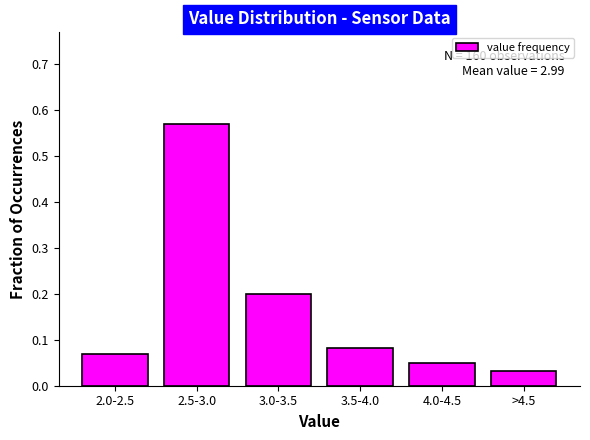

Where is the data nearest to the value 0?

>4.5